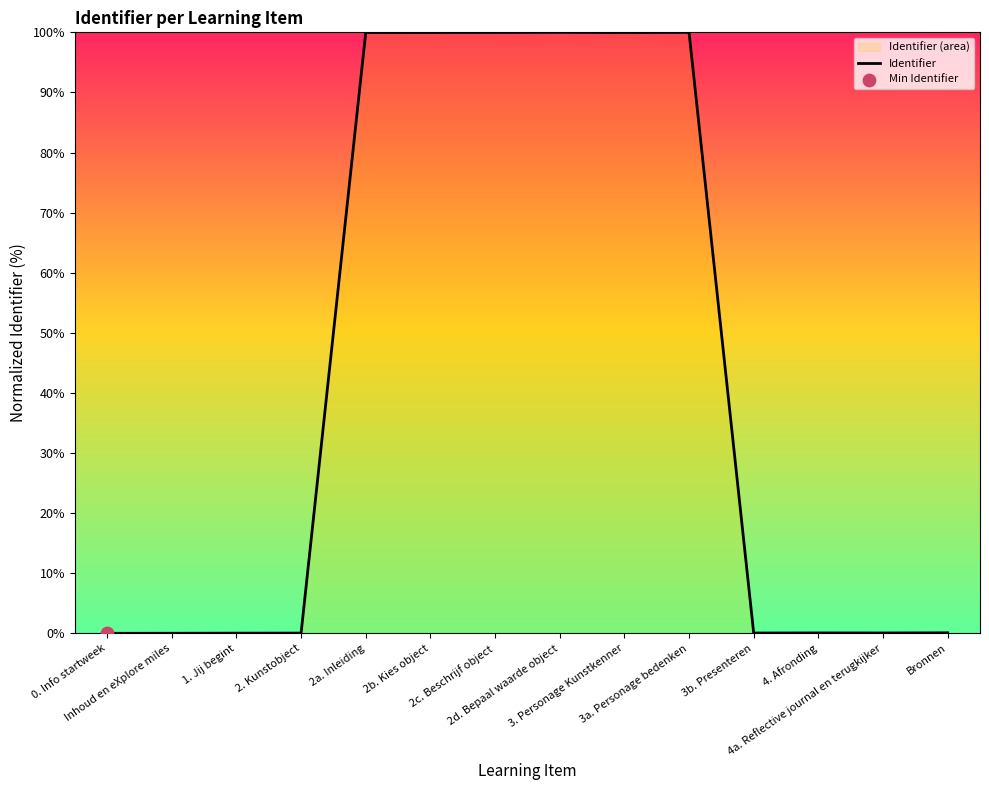

Between Inhoud en eXplore miles and 1. Jij begint, which is larger?

1. Jij begint